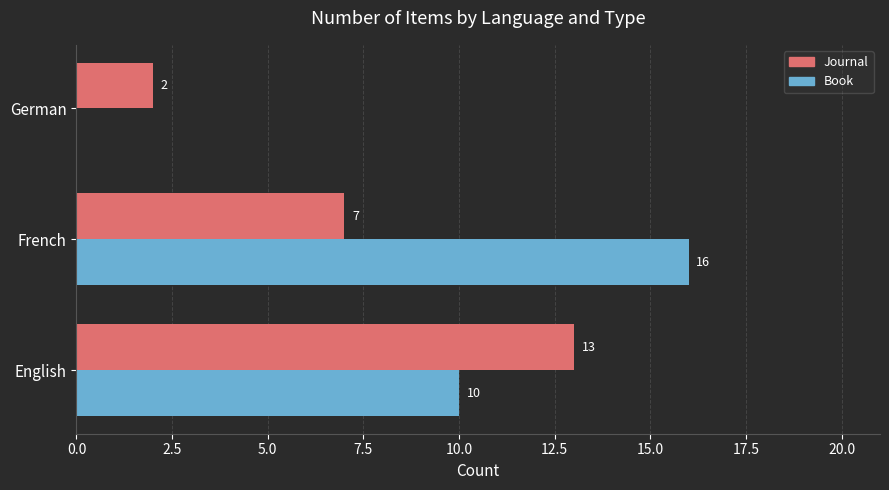

How many Book values are between 0 and 16?

3